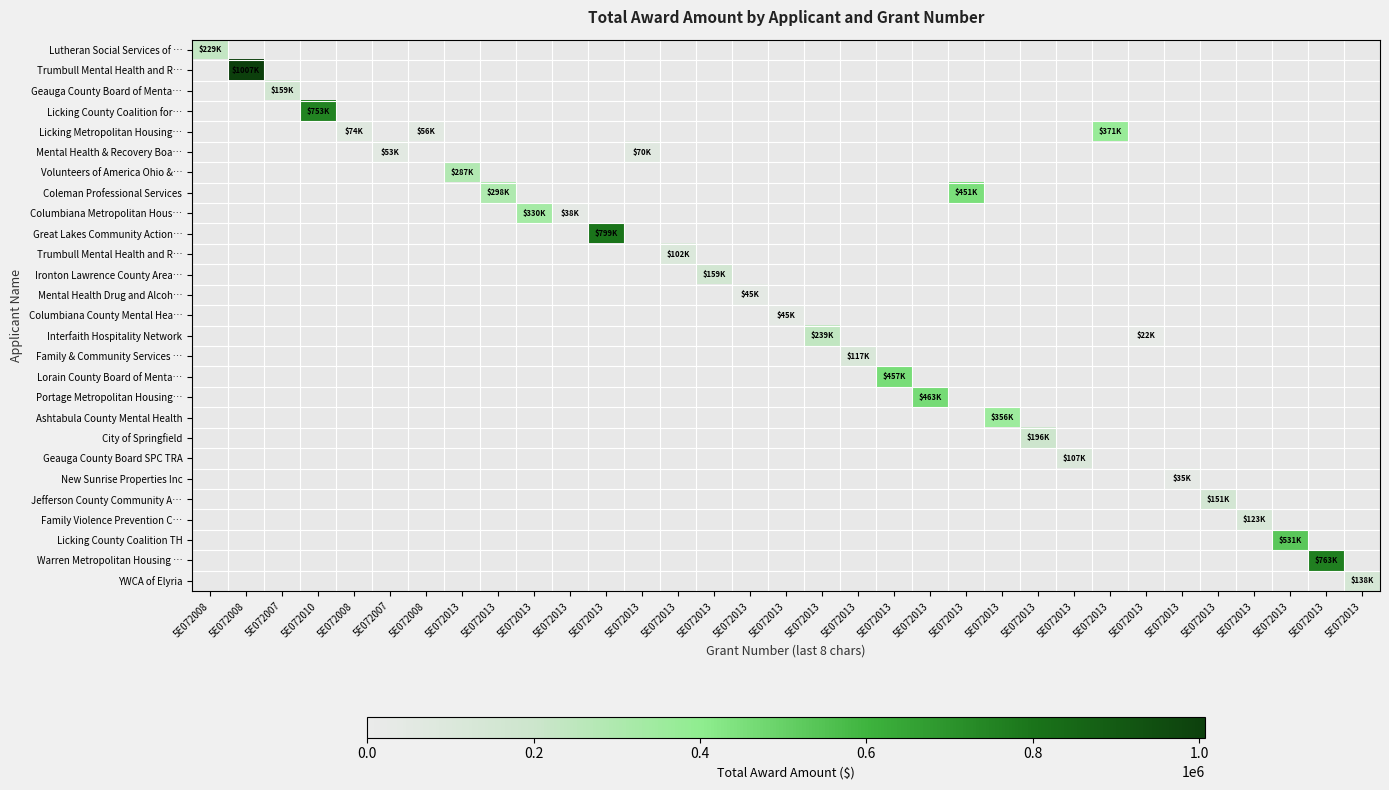

At which category is the sum across all series the highest?

5E072008